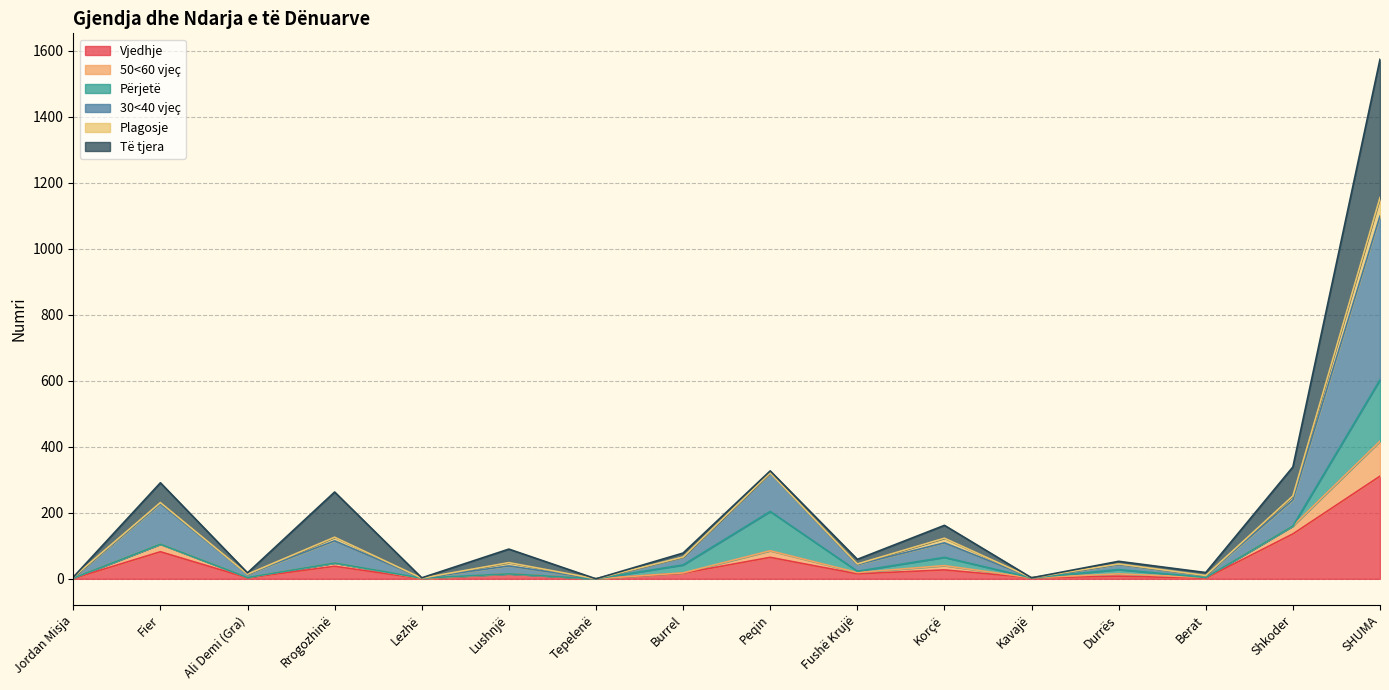

What position from the right is Peqin?

8